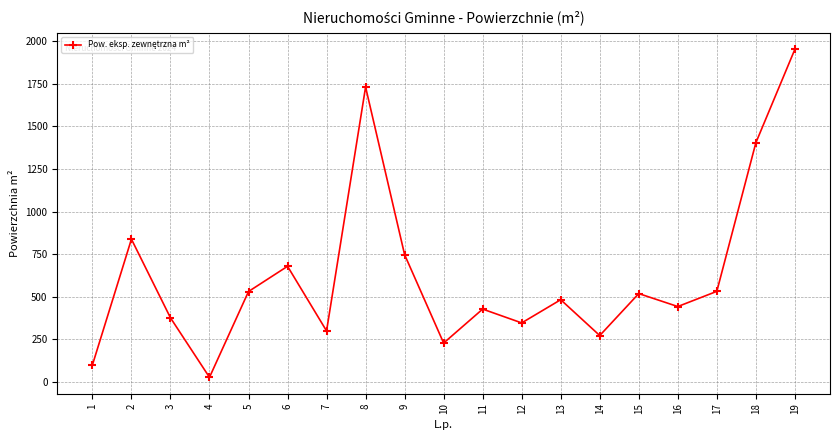

How many points are higher than both their immediate neighbors (excluding endpoints)?

6